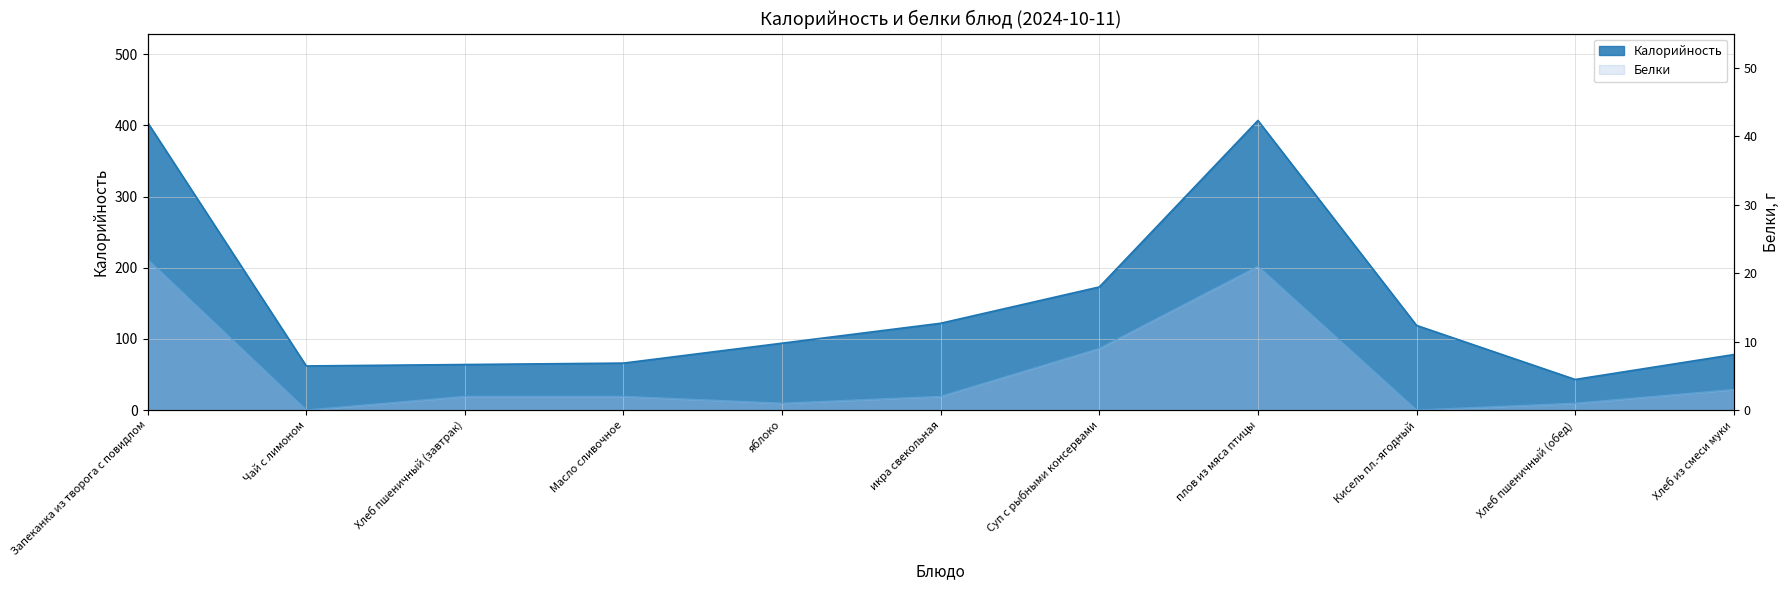

True or false: Белки and Калорийность cross at least once.

False